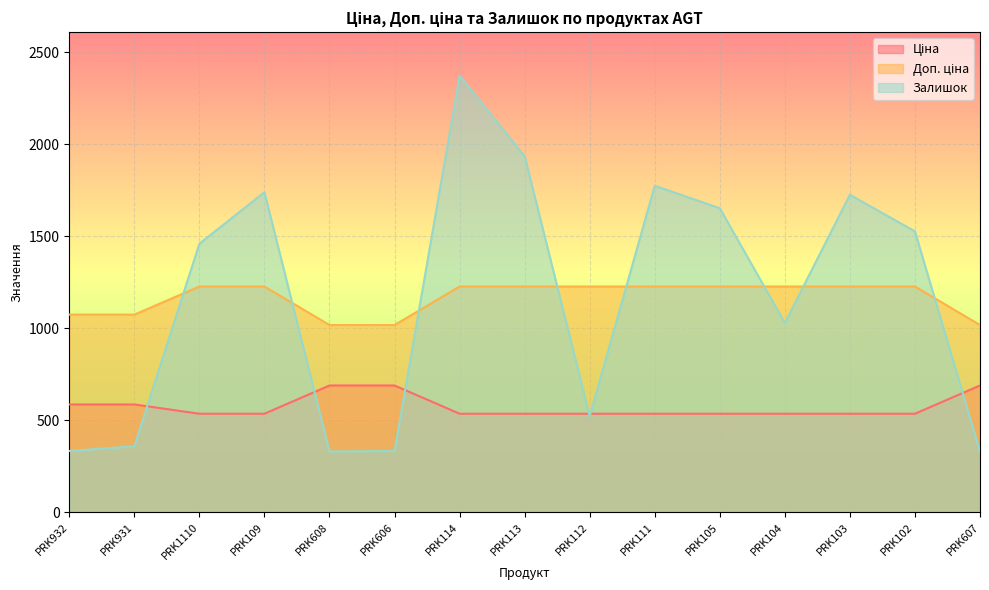

What is the value of the Ціна point at the 12th from the left?

535.4